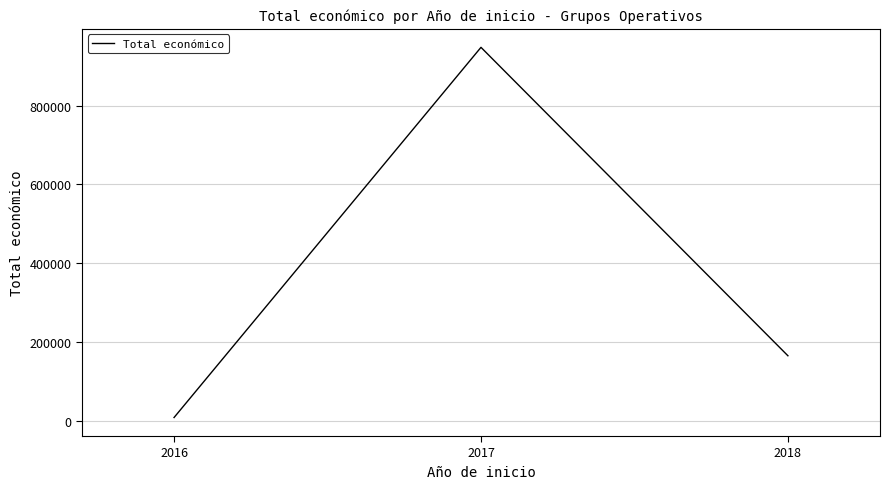

Which category has the highest value across all series?

2017